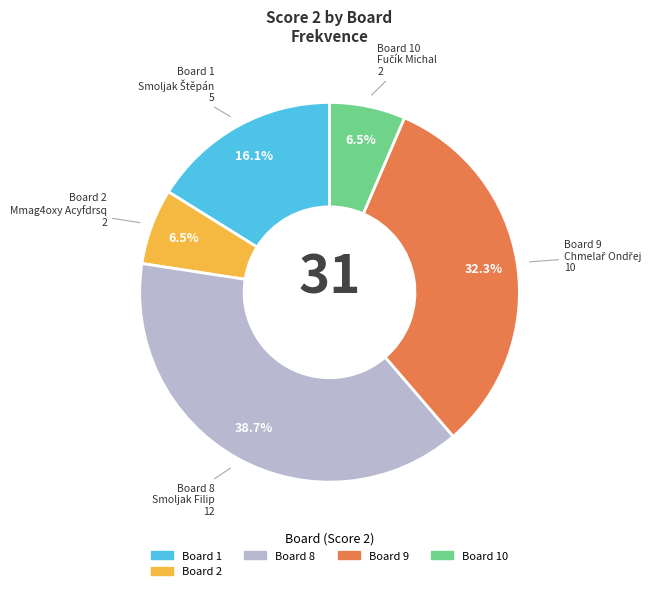

Does any single category account for the majority?

No